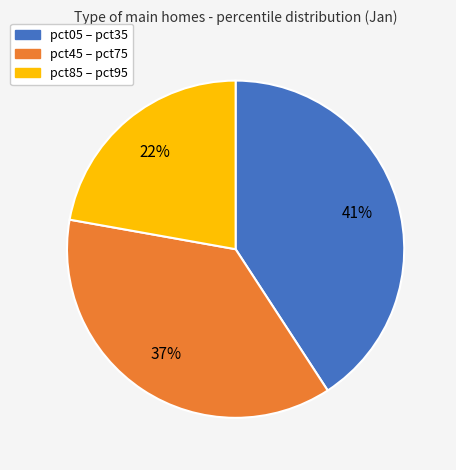

Is there a majority slice in this chart?

No